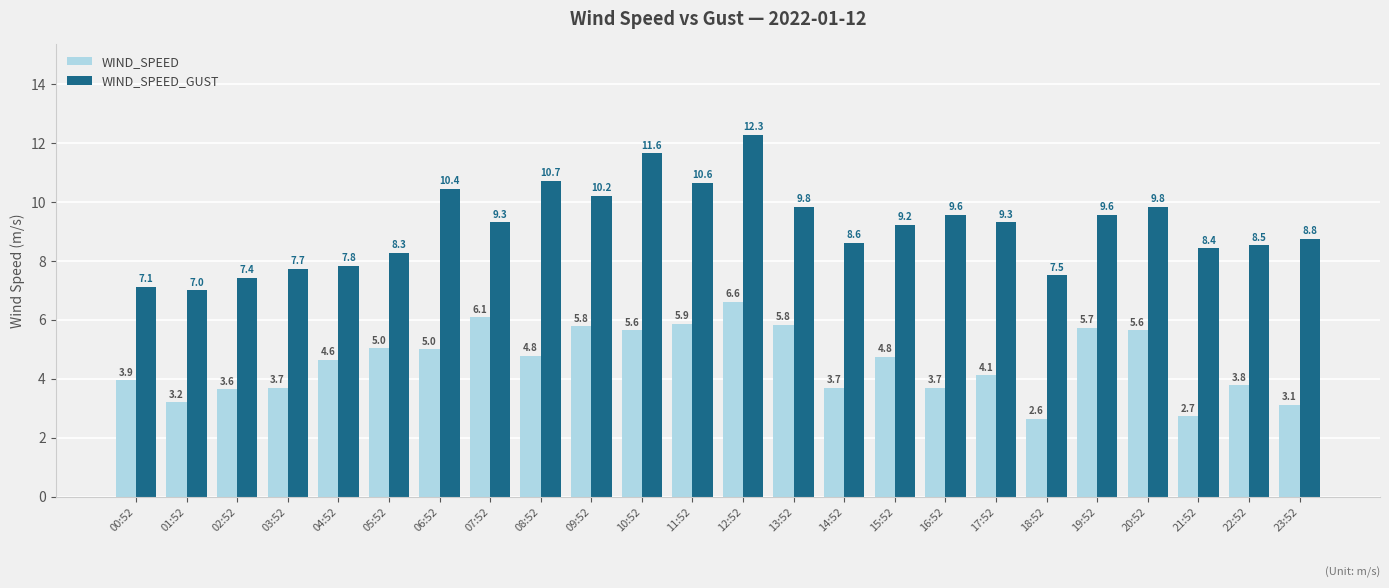

Between 02:52 and 11:52, which series saw the biggest shift?

WIND_SPEED_GUST